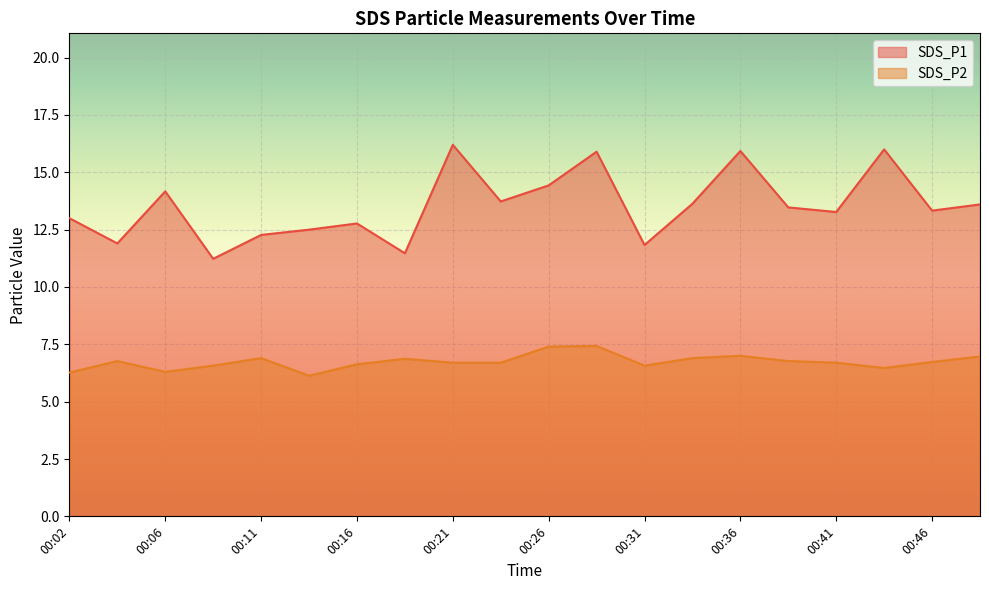

Reading right to left, list all the values displayed in this chart.

SDS_P1: 13.6	13.3	16.0	13.3	13.5	15.9	13.6	11.8	15.9	14.4	13.7	16.2	11.5	12.8	12.5	12.3	11.2	14.2	11.9	13.0
SDS_P2: 7.0	6.7	6.5	6.7	6.8	7.0	6.9	6.6	7.4	7.4	6.7	6.7	6.9	6.6	6.1	6.9	6.6	6.3	6.8	6.3